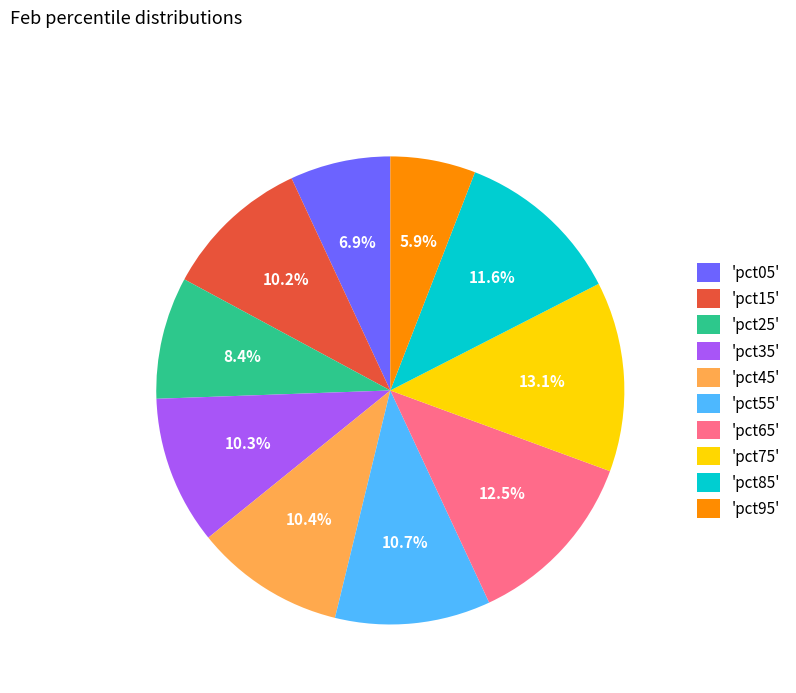

Between 'pct05' and 'pct85', which is larger?

'pct85'